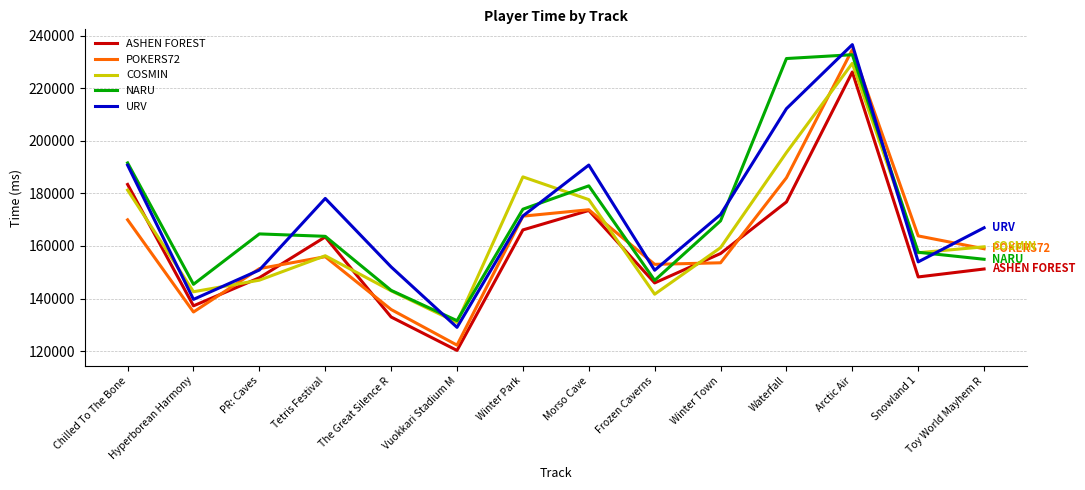

Between Tetris Festival and Morso Cave, which series saw the biggest shift?

COSMIN